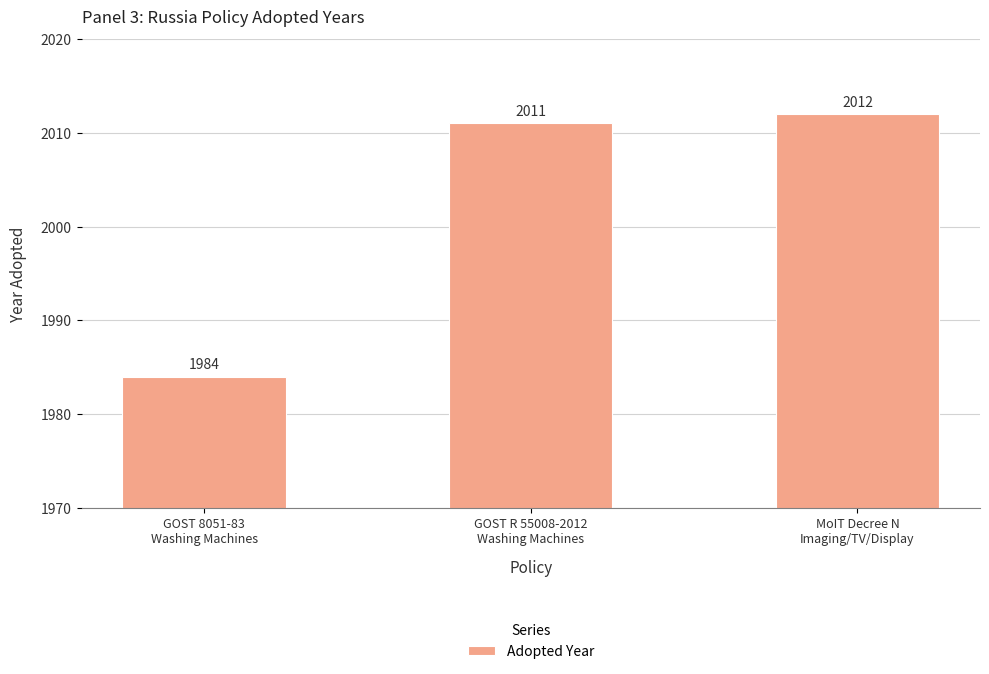

What is the smallest value displayed?

1984